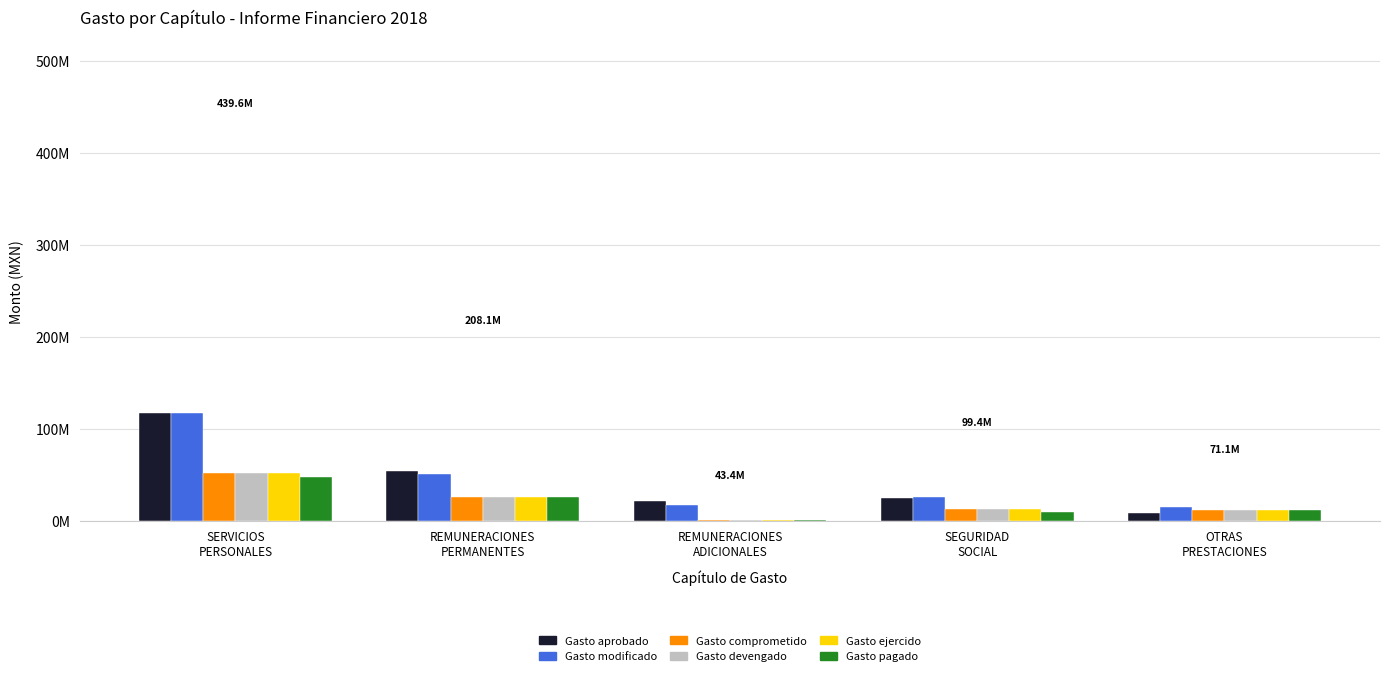

Reading left to right, list all the values displayed in this chart.

Gasto aprobado: SERVICIOS
PERSONALES=117329640.0	REMUNERACIONES
PERMANENTES=53680237.9	REMUNERACIONES
ADICIONALES=21128252.0	SEGURIDAD
SOCIAL=25001243.8	OTRAS
PRESTACIONES=8074644.4
Gasto modificado: SERVICIOS
PERSONALES=117575659.0	REMUNERACIONES
PERMANENTES=51382422.9	REMUNERACIONES
ADICIONALES=17388235.9	SEGURIDAD
SOCIAL=25923310.4	OTRAS
PRESTACIONES=15510179.9
Gasto comprometido: SERVICIOS
PERSONALES=52179364.4	REMUNERACIONES
PERMANENTES=25767214.8	REMUNERACIONES
ADICIONALES=1224556.8	SEGURIDAD
SOCIAL=13118809.9	OTRAS
PRESTACIONES=11887341.3
Gasto devengado: SERVICIOS
PERSONALES=52179364.4	REMUNERACIONES
PERMANENTES=25767214.8	REMUNERACIONES
ADICIONALES=1224556.8	SEGURIDAD
SOCIAL=13118809.9	OTRAS
PRESTACIONES=11887341.3
Gasto ejercido: SERVICIOS
PERSONALES=52179364.4	REMUNERACIONES
PERMANENTES=25767214.8	REMUNERACIONES
ADICIONALES=1224556.8	SEGURIDAD
SOCIAL=13118809.9	OTRAS
PRESTACIONES=11887341.3
Gasto pagado: SERVICIOS
PERSONALES=48198127.4	REMUNERACIONES
PERMANENTES=25767214.8	REMUNERACIONES
ADICIONALES=1224556.8	SEGURIDAD
SOCIAL=9160467.0	OTRAS
PRESTACIONES=11864447.3